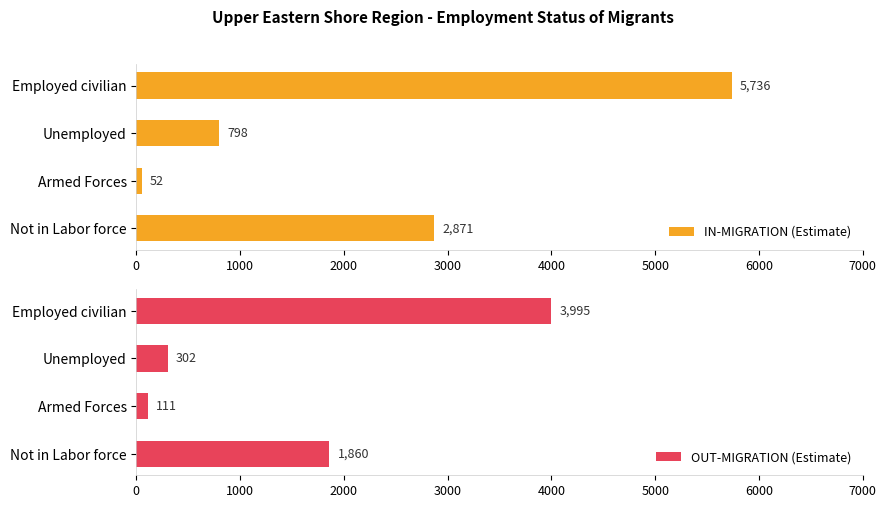

At which label does OUT-MIGRATION (Estimate) reach its minimum?

Armed Forces